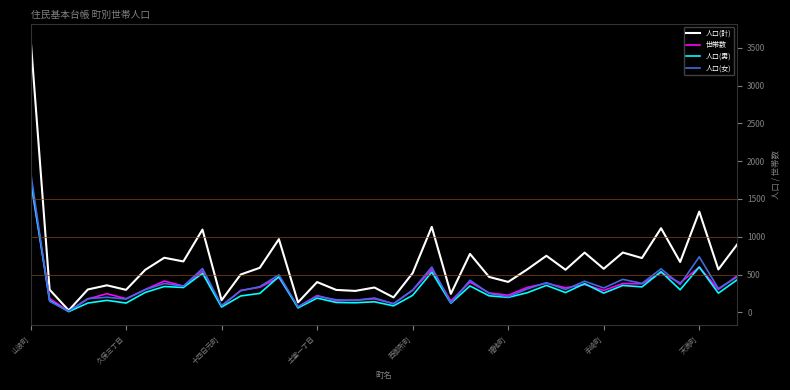

What is the greatest value displayed?

3641